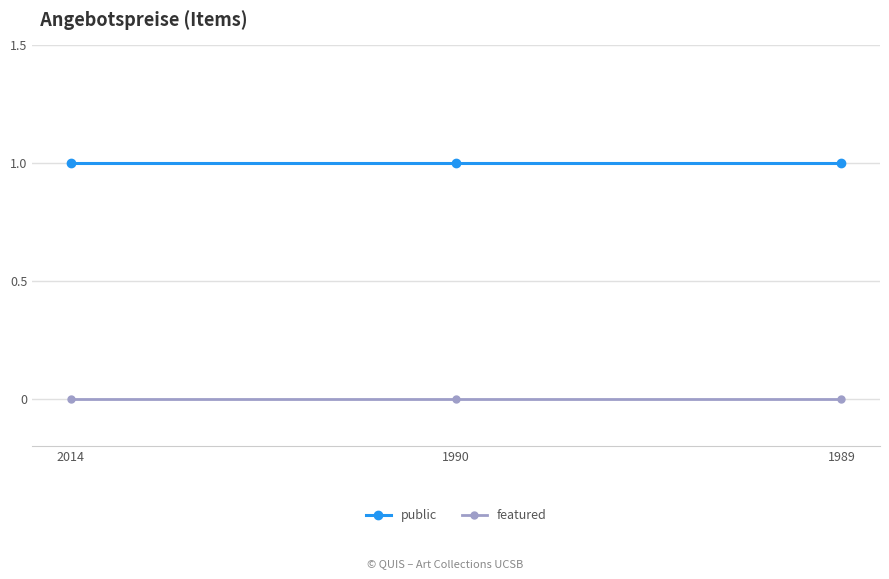

How many distinct data groups are displayed?

2